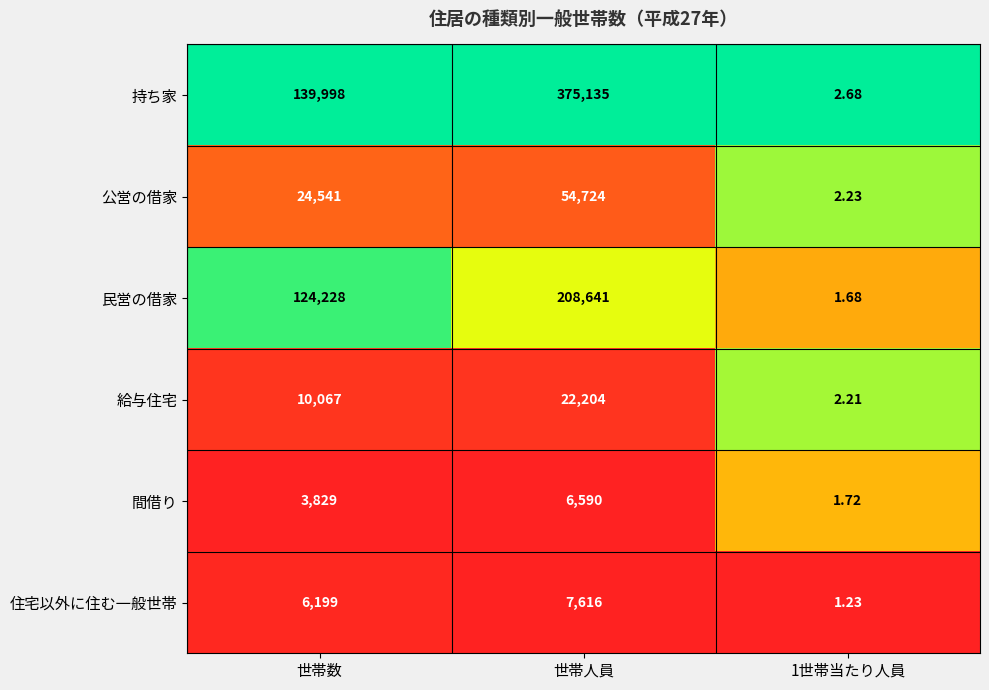

Where is 持ち家 nearest to the value 187568?

世帯数